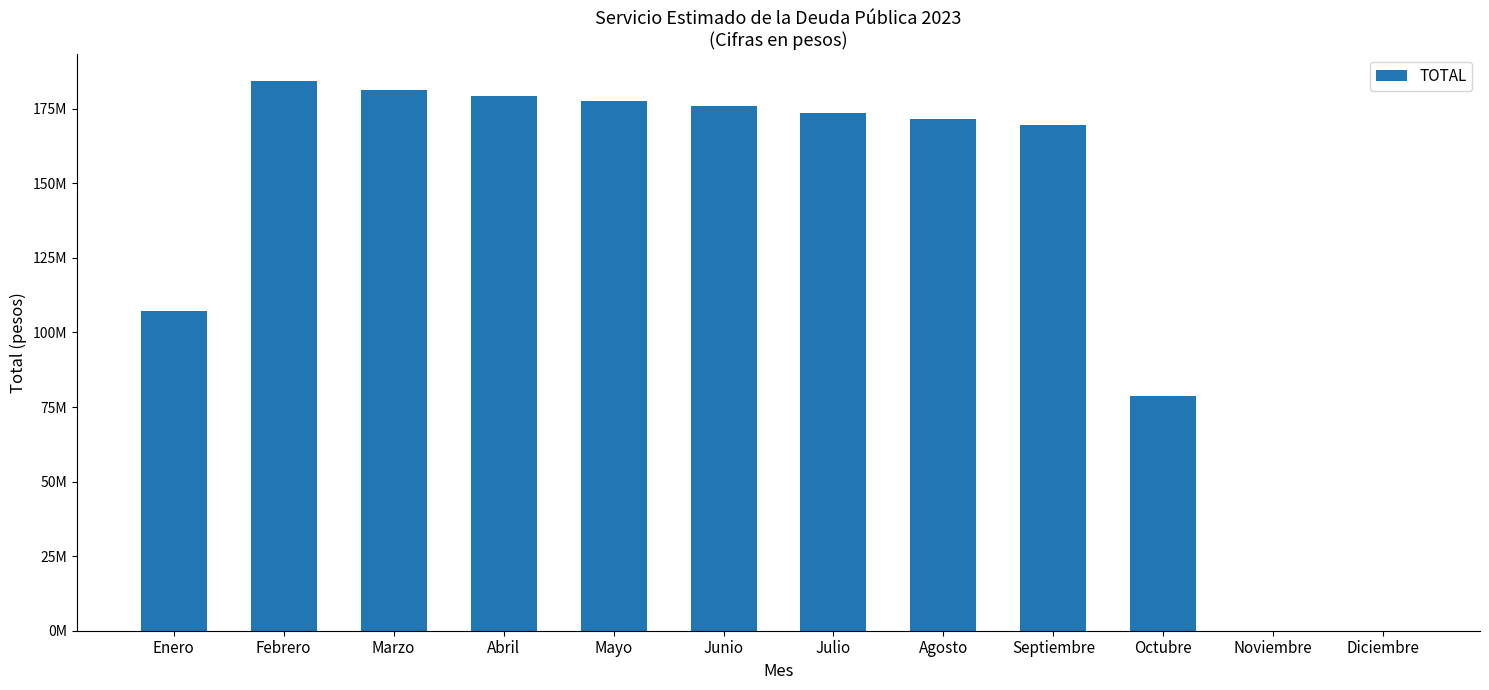

Rank the categories by value from highest to lowest.

Febrero, Marzo, Abril, Mayo, Junio, Julio, Agosto, Septiembre, Enero, Octubre, Noviembre, Diciembre